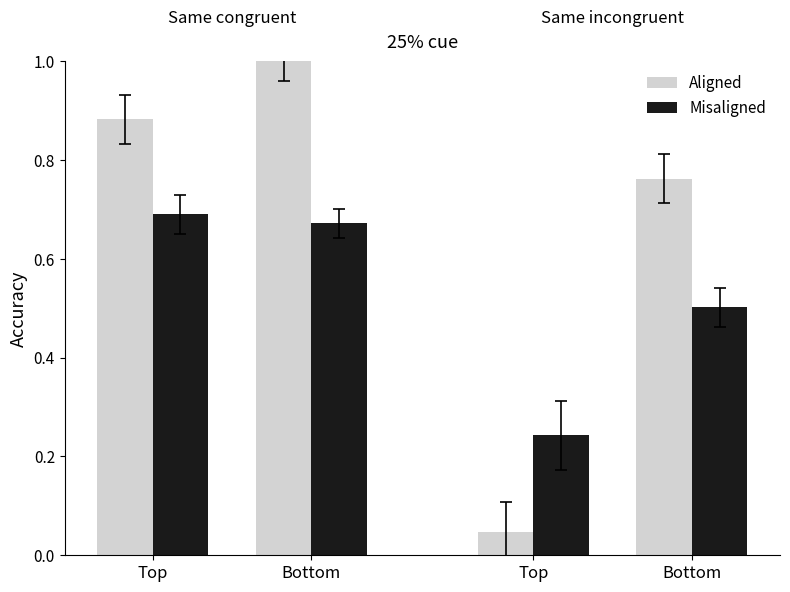

List the labels in order of Misaligned value, smallest first.

Top, Bottom, Bottom, Top